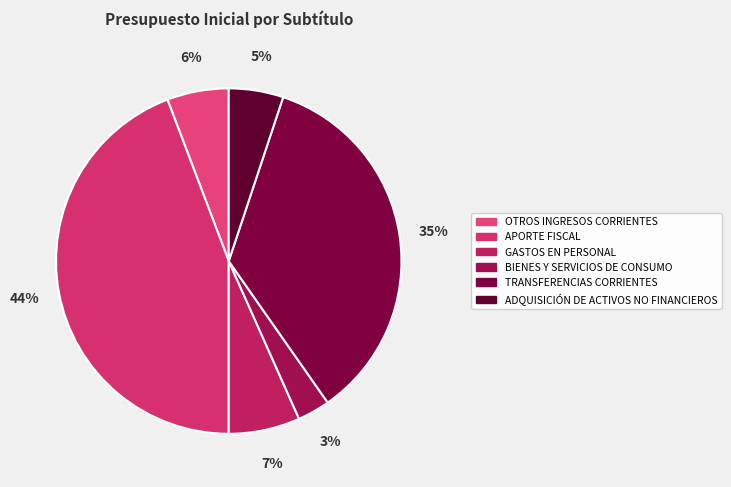

Rank the categories by value from lowest to highest.

BIENES Y SERVICIOS DE CONSUMO, ADQUISICIÓN DE ACTIVOS NO FINANCIEROS, OTROS INGRESOS CORRIENTES, GASTOS EN PERSONAL, TRANSFERENCIAS CORRIENTES, APORTE FISCAL